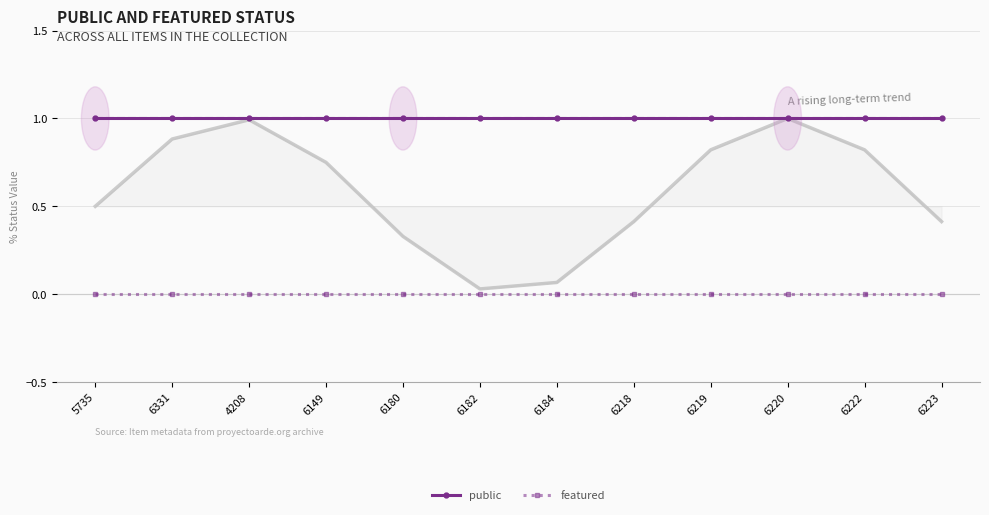

True or false: public and featured cross at least once.

False